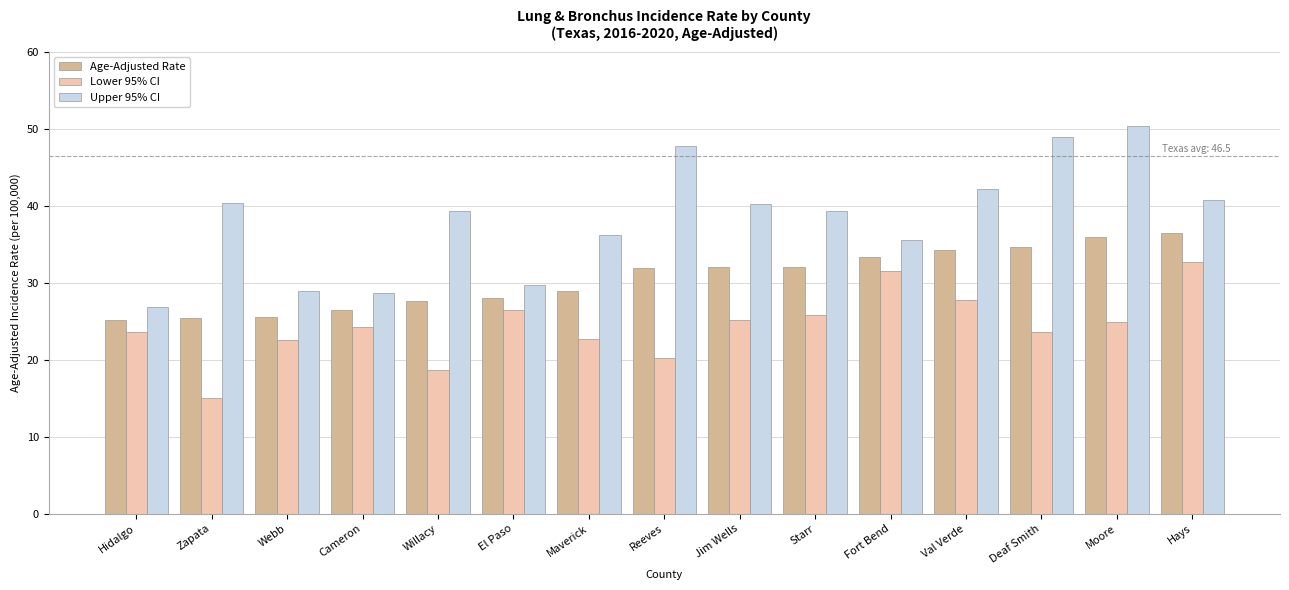

What are all the series names shown in the legend?

Age-Adjusted Rate, Lower 95% CI, Upper 95% CI